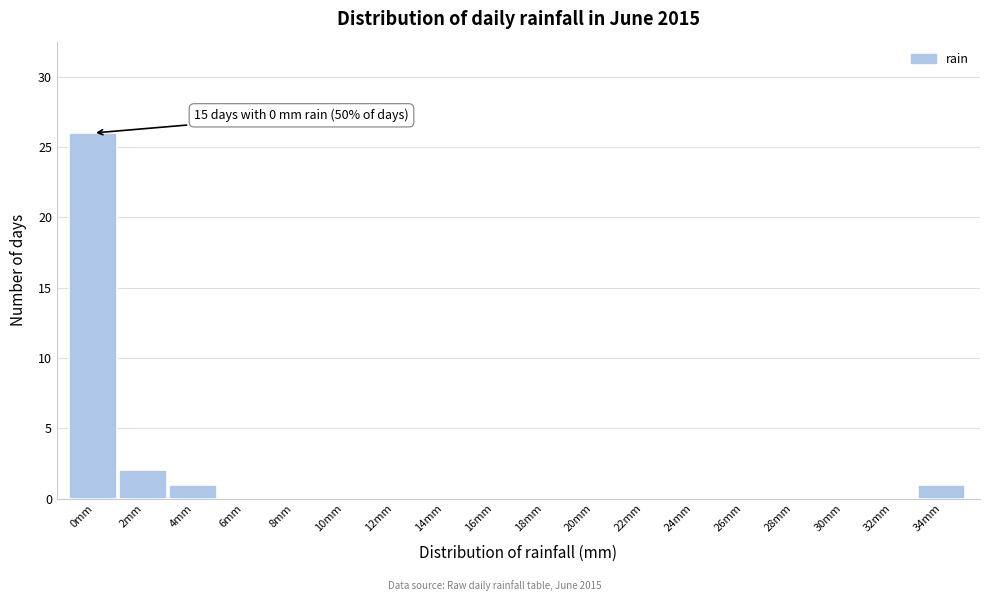

Reading left to right, list all the values displayed in this chart.

0mm=26	2mm=2	4mm=1	6mm=0	8mm=0	10mm=0	12mm=0	14mm=0	16mm=0	18mm=0	20mm=0	22mm=0	24mm=0	26mm=0	28mm=0	30mm=0	32mm=0	34mm=1